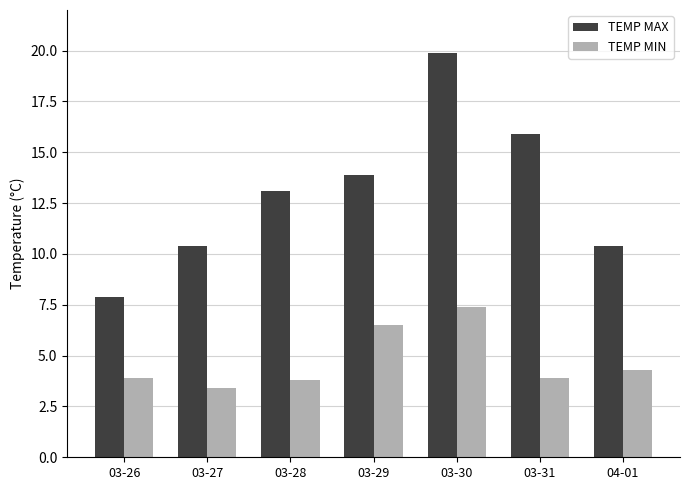

What is the spread (max minus min) of values at 03-30?

12.5